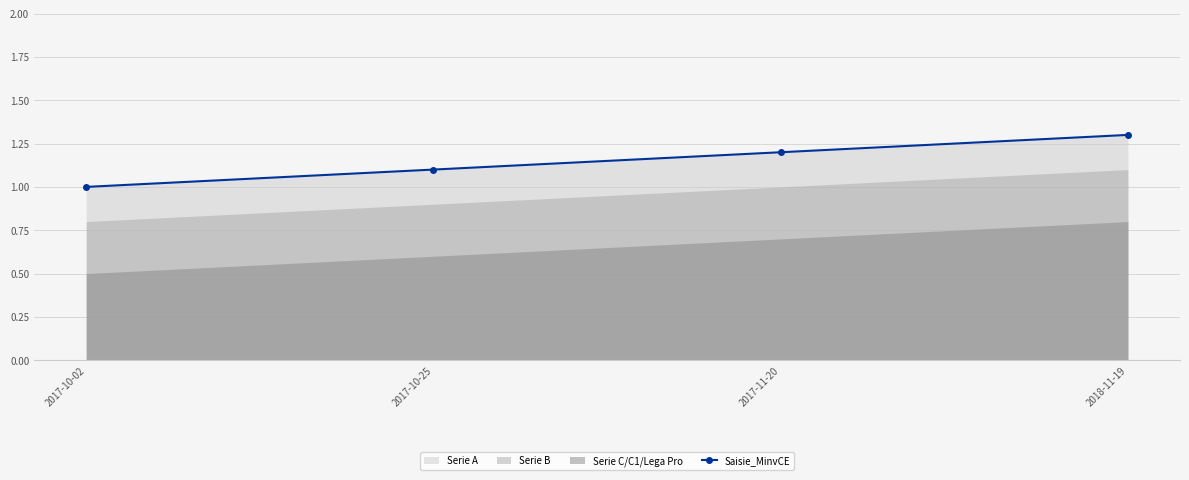

What is the average value?

1.1